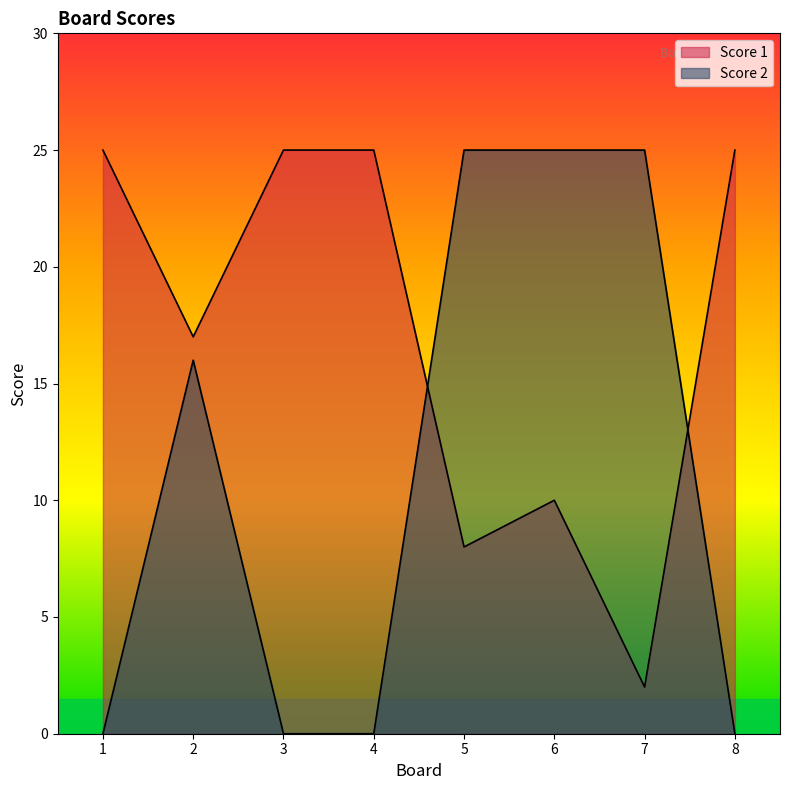

Where is Score 1 nearest to the value 13?

6